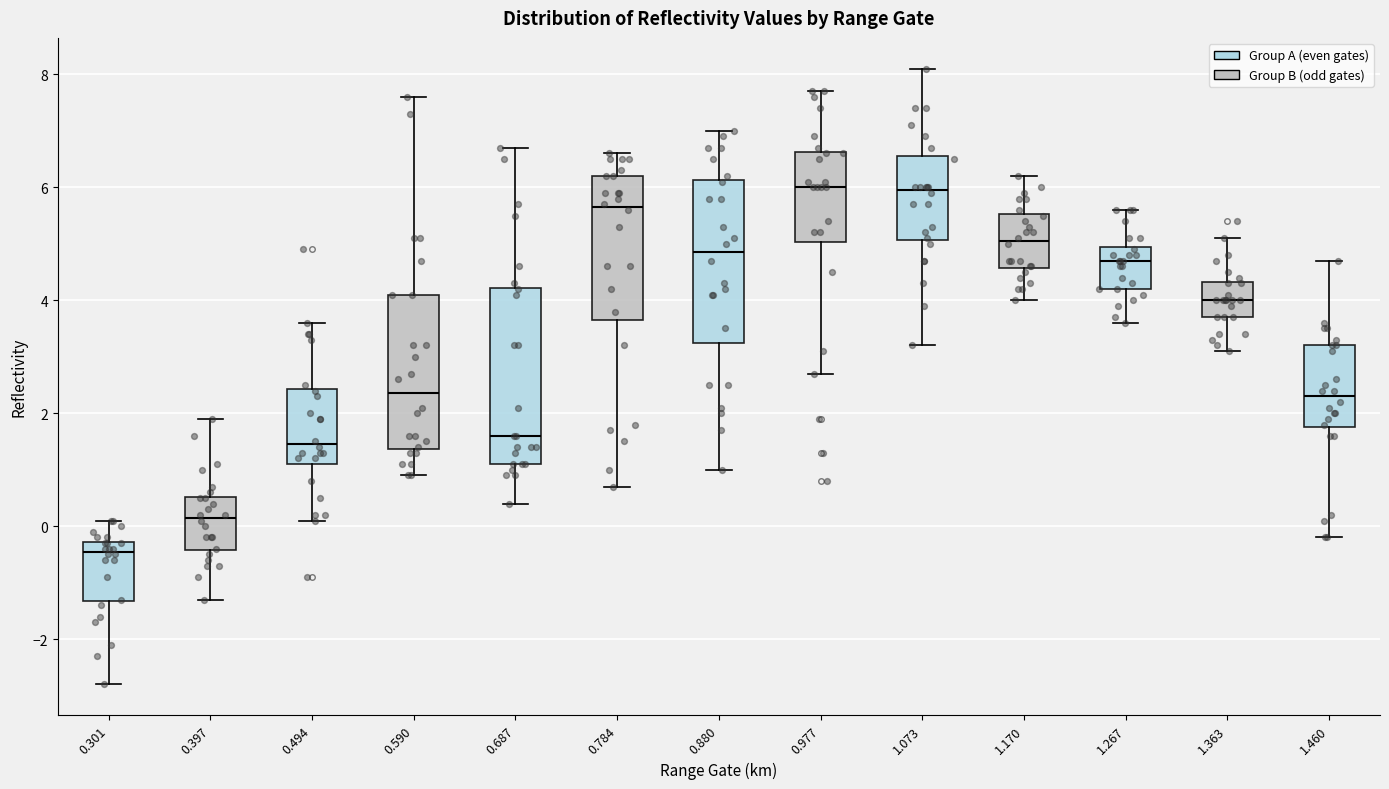

Where does the lower whisker of the box at x = 0.397 end on the y-axis? The values are not printed on the chart, so give them approximately, as read against the axis.

-1.2